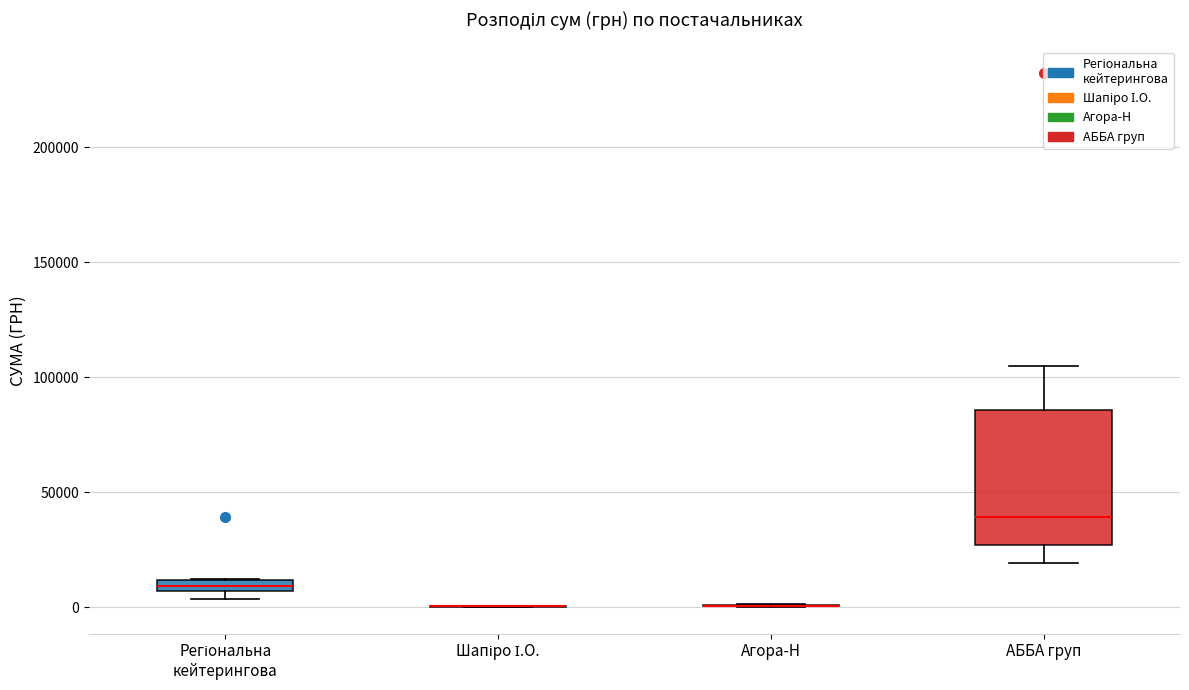

Which box is the tallest, from its lower edge to its upper edge?

АББА груп